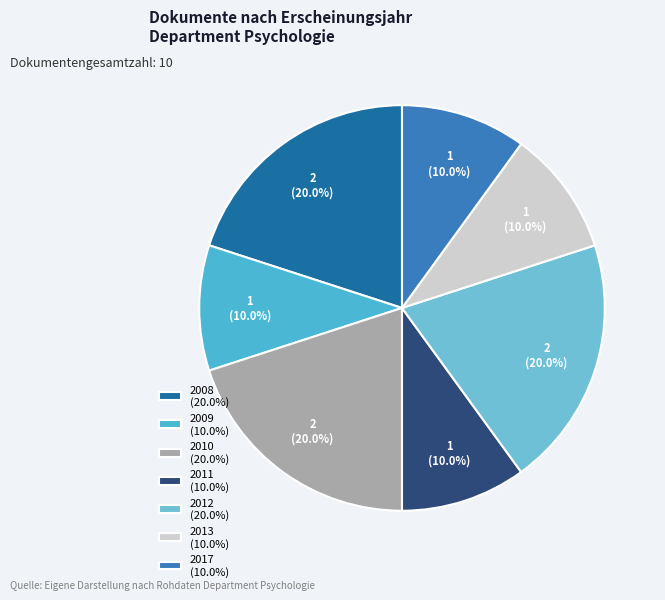

How many slices are in this pie chart?

7